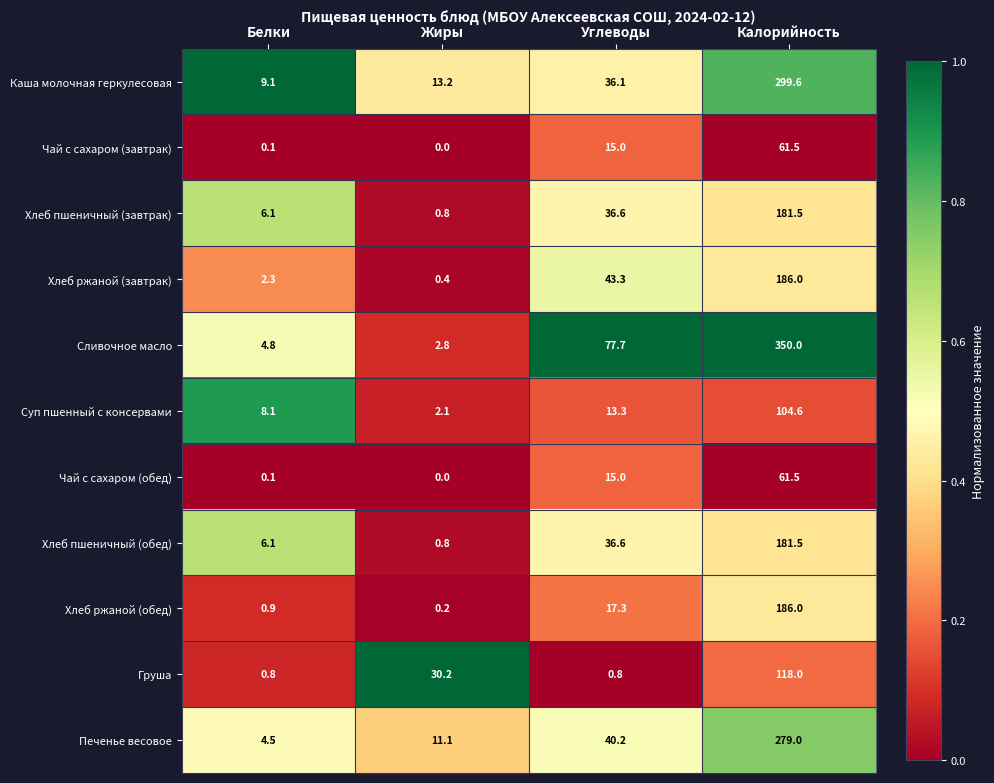

At which category is the sum across all series the highest?

Калорийность